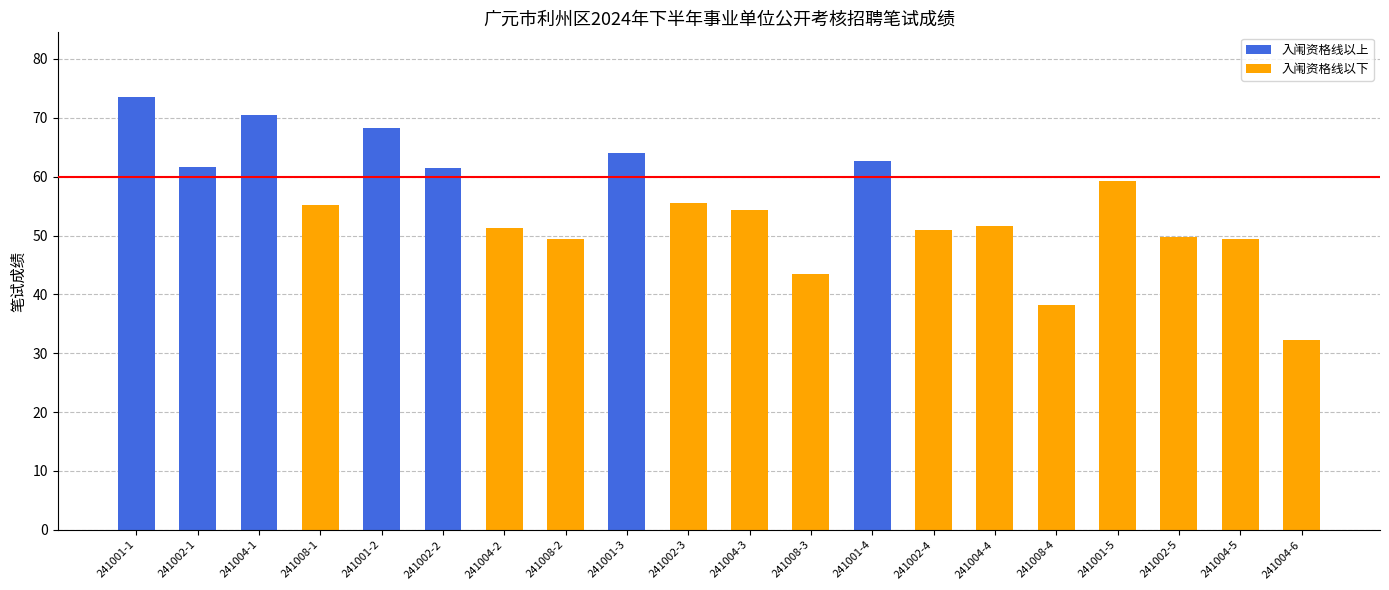

What is the difference between the second highest and minimum values?

38.3